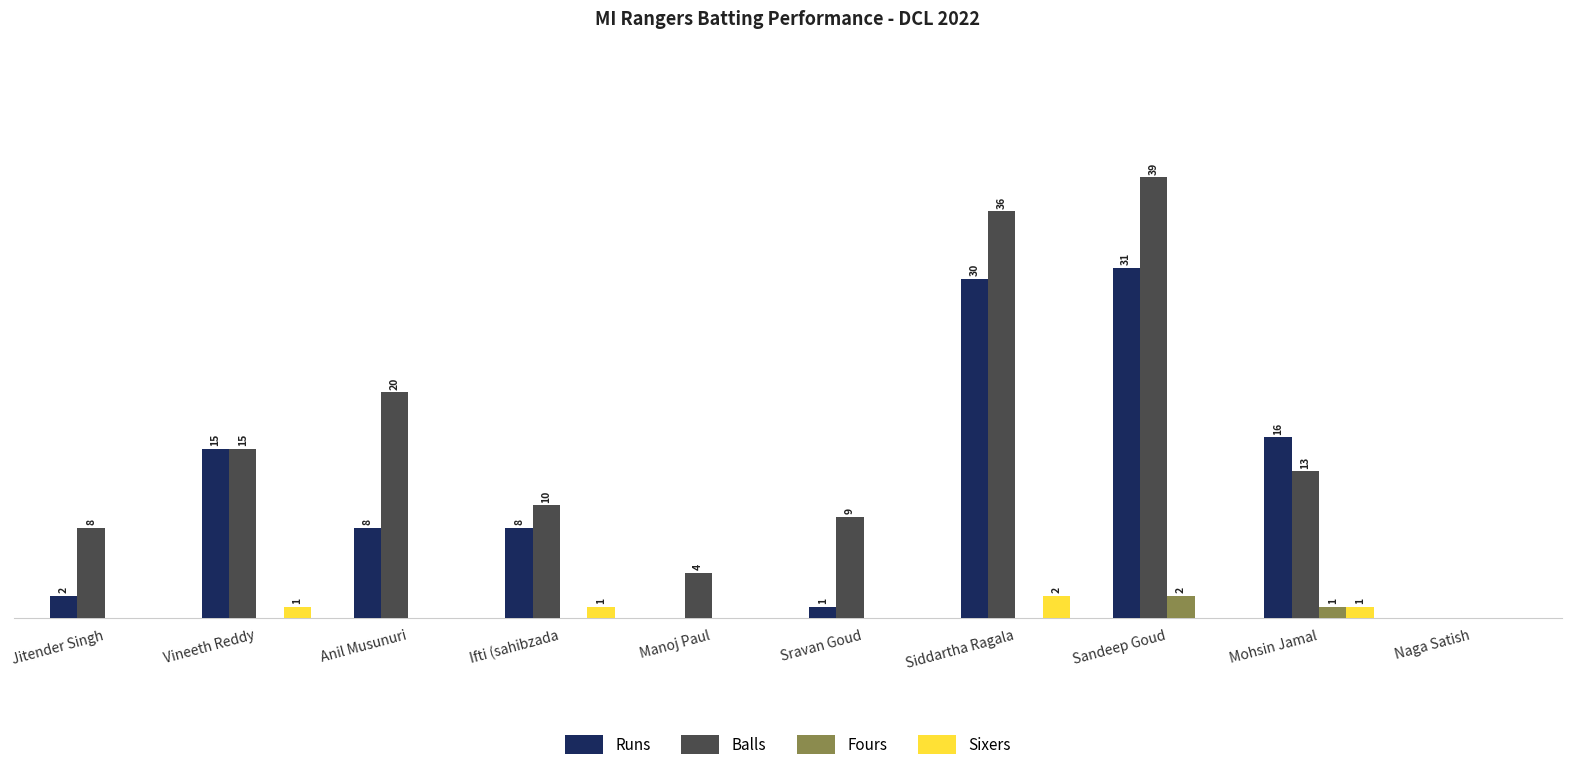

Which label corresponds to the largest value in the chart?

Sandeep Goud